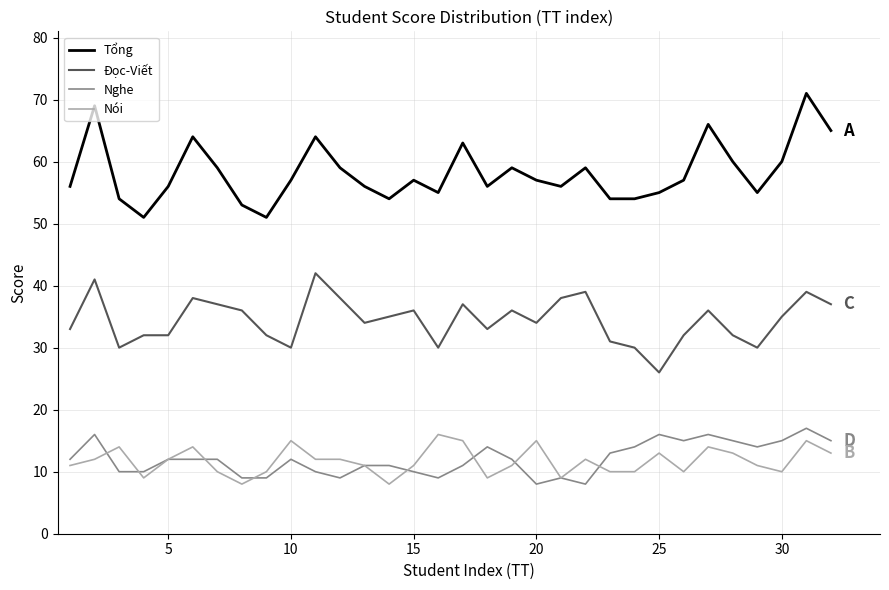

What is the minimum value for Đọc-Viết?

26